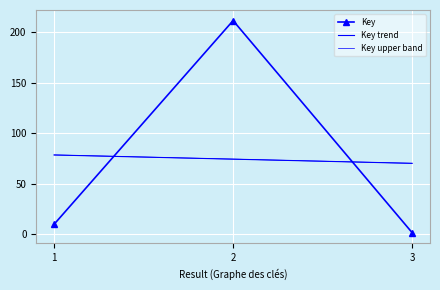

What is the difference between the values at 1 and 2?

201.1